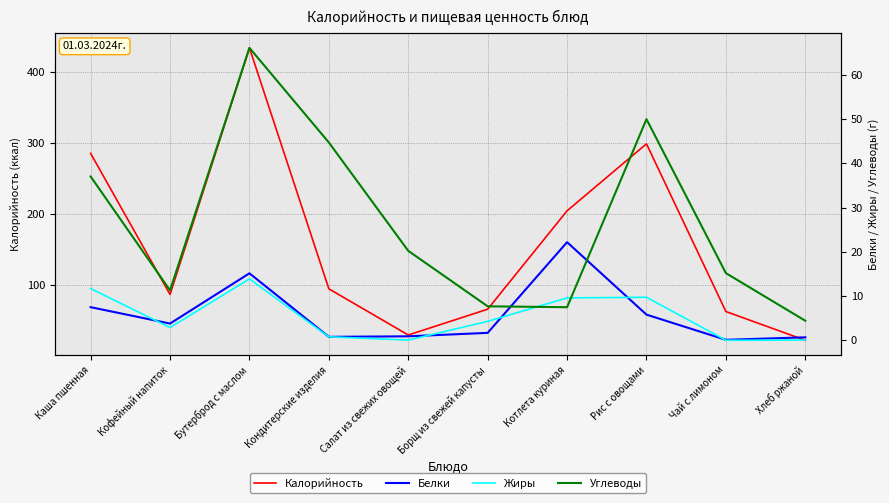

After their last crossing, which series has the higher values: Углеводы or Белки?

Углеводы